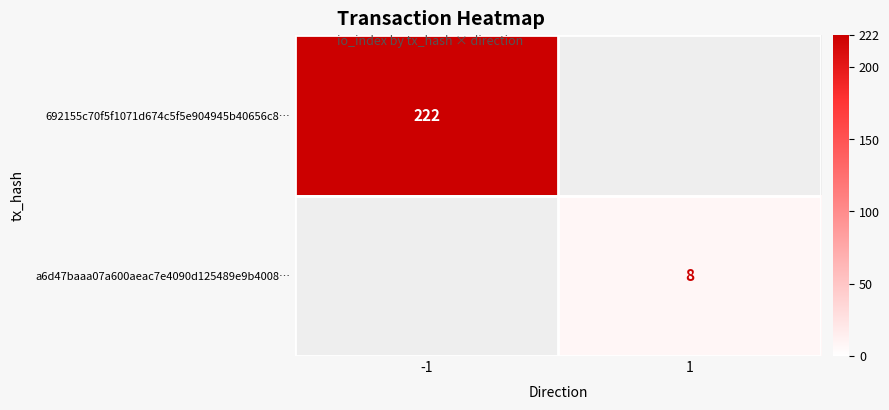

The value of 692155c70f5f1071d674c5f5e904945b40656c8… at -1 is 131. True or false?

False